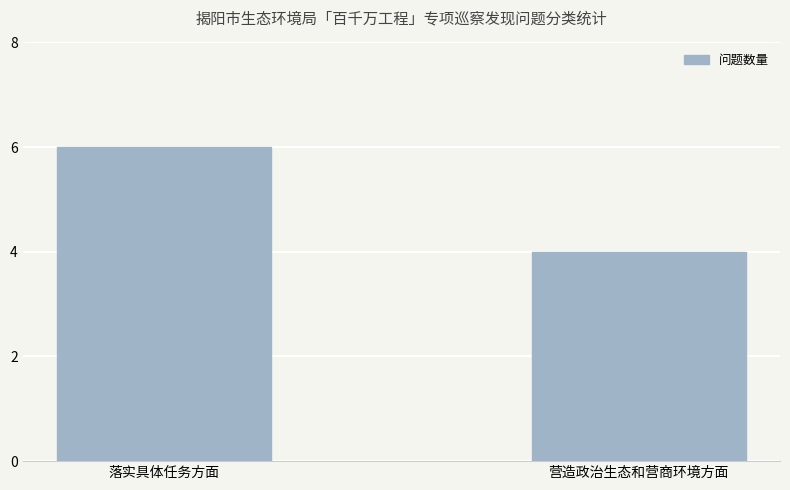

Which label corresponds to the largest value in the chart?

落实具体任务方面